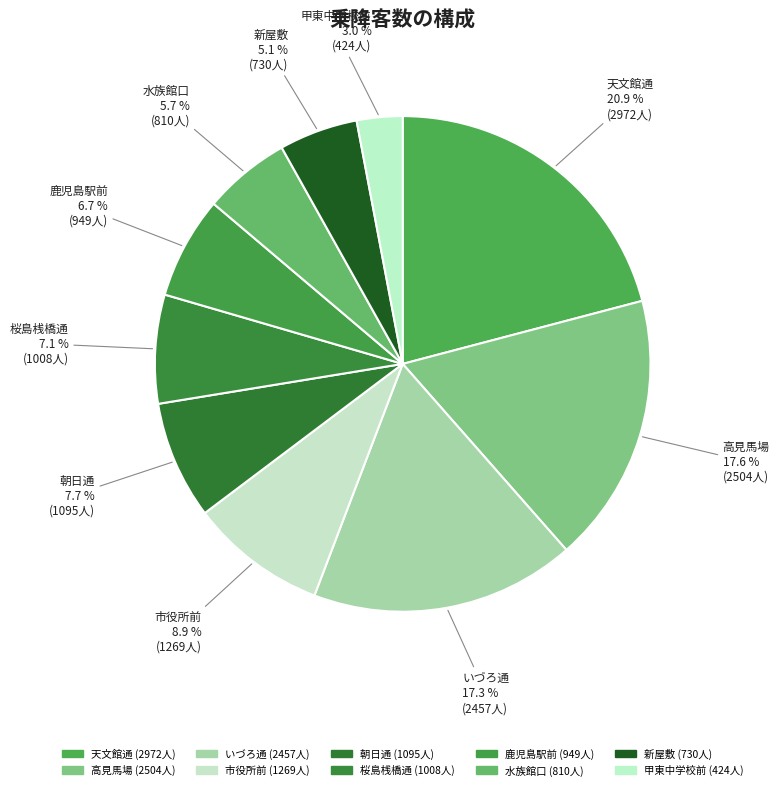

Does any single category account for the majority?

No